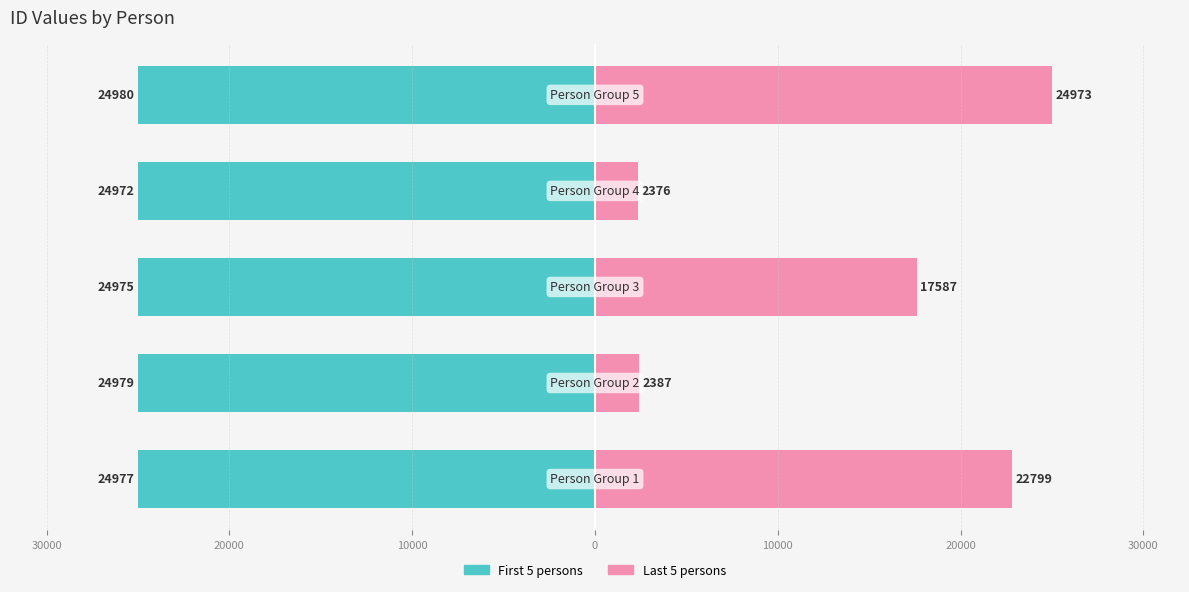

What is the average value of the Last 5 persons series?

14024